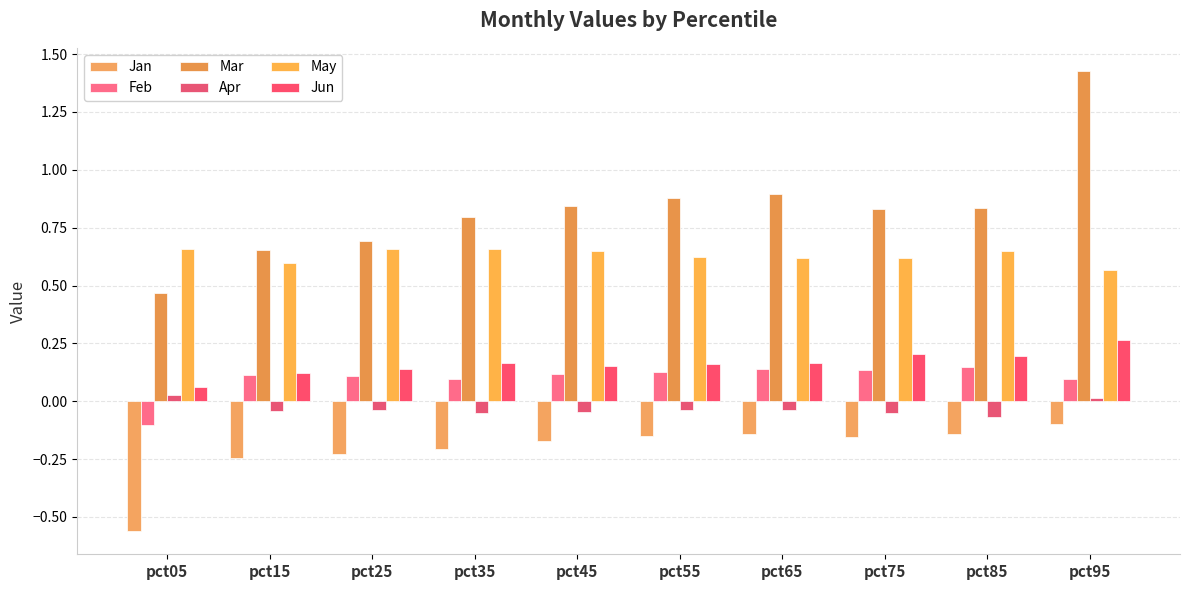

Which category has the lowest value in the Jan series?

pct05